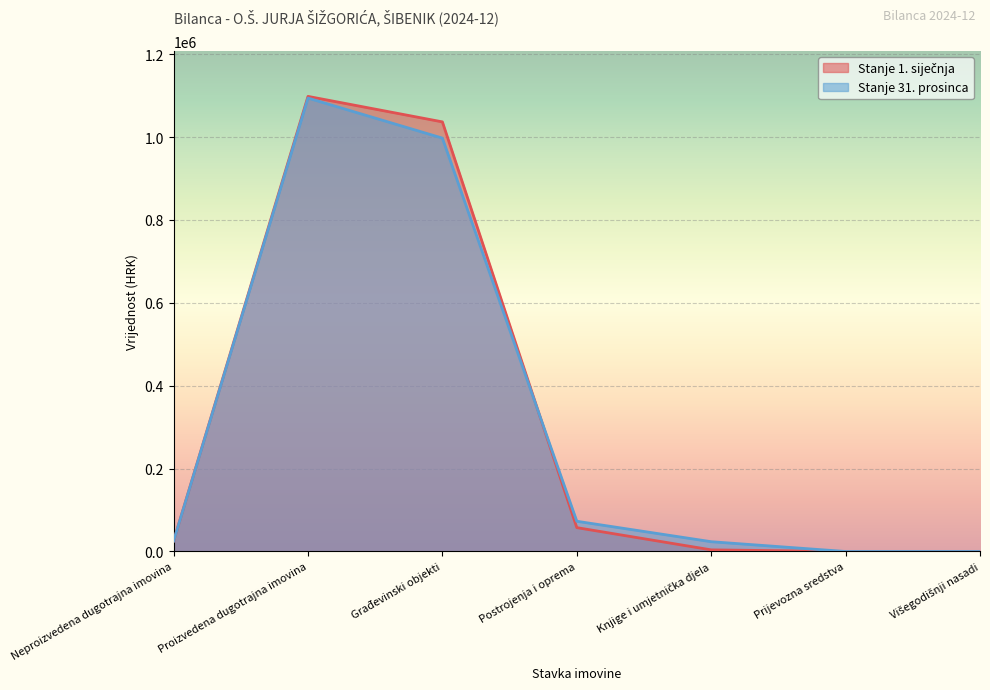

What is the spread (max minus min) of values at Proizvedena dugotrajna imovina?

4109.3